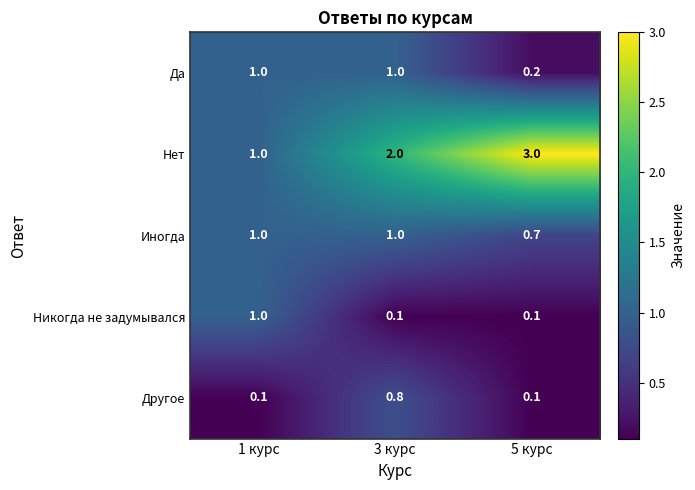

Rank the categories by Нет value from lowest to highest.

1 курс, 3 курс, 5 курс